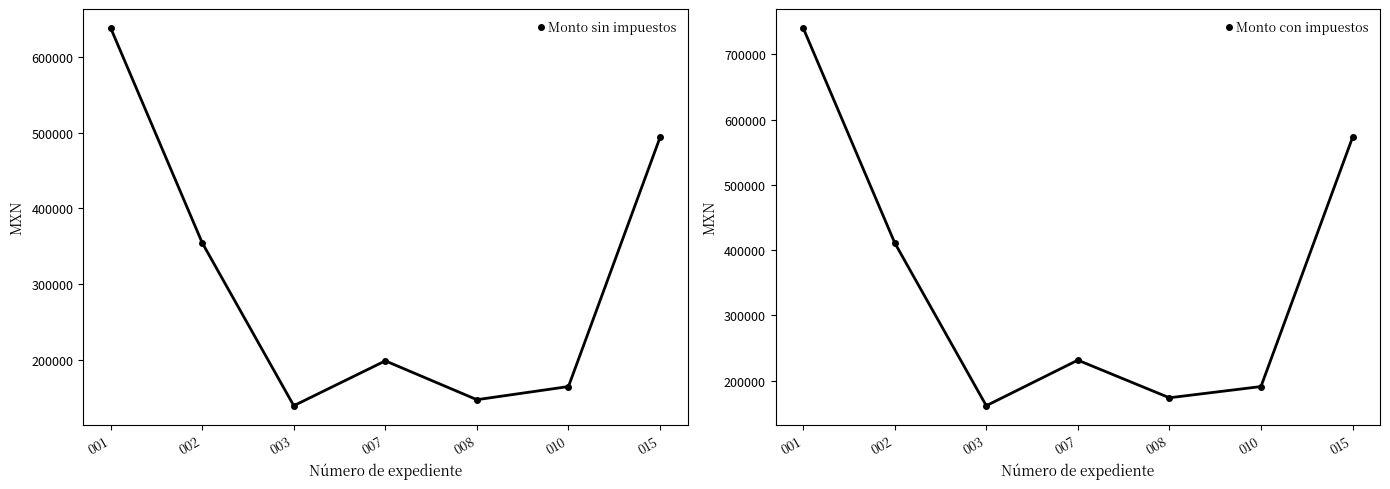

What is the greatest value displayed?

740683.2